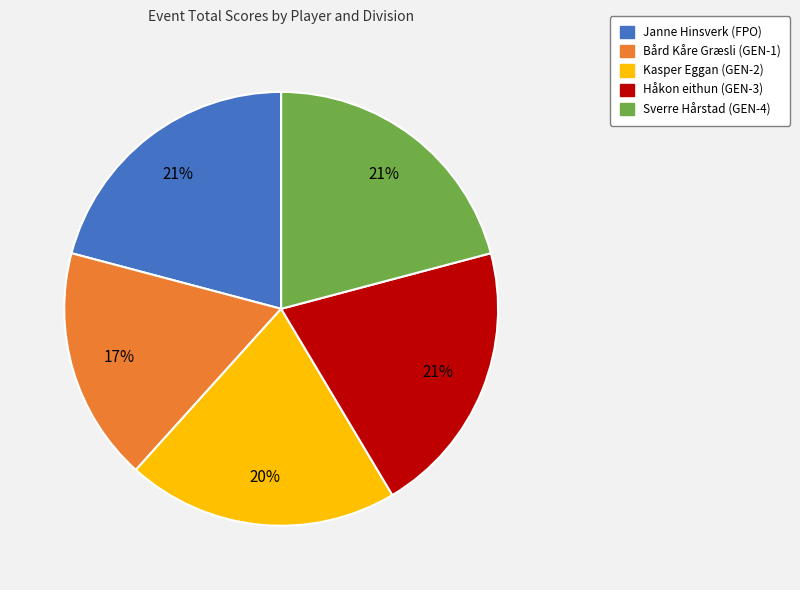

How many segments does this pie chart have?

5